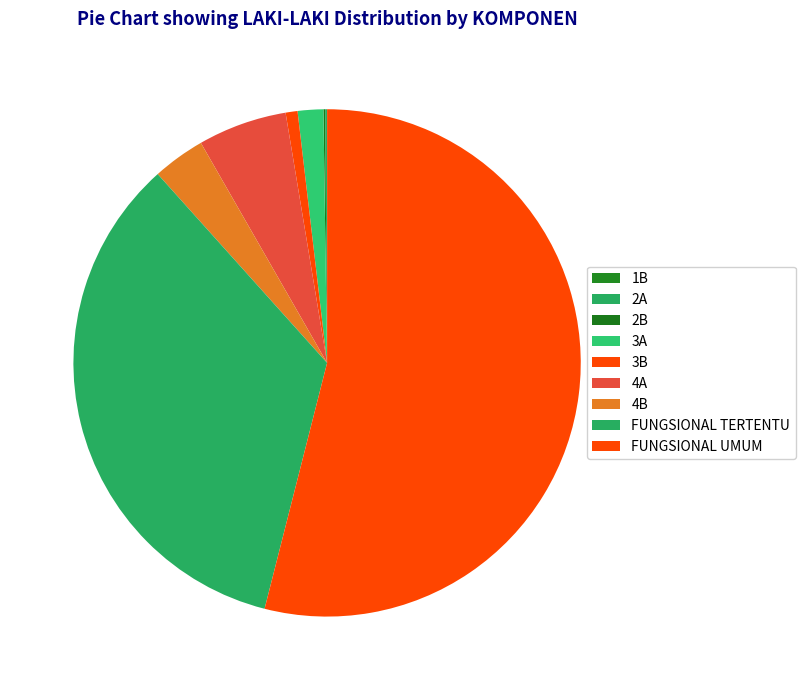

Rank the categories by value from highest to lowest.

FUNGSIONAL UMUM, FUNGSIONAL TERTENTU, 4A, 4B, 3A, 3B, 2A, 2B, 1B